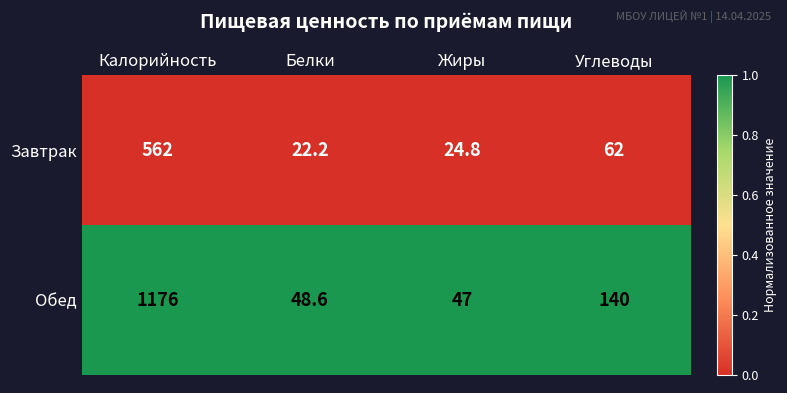

Rank the series at Углеводы from highest to lowest value.

Обед, Завтрак